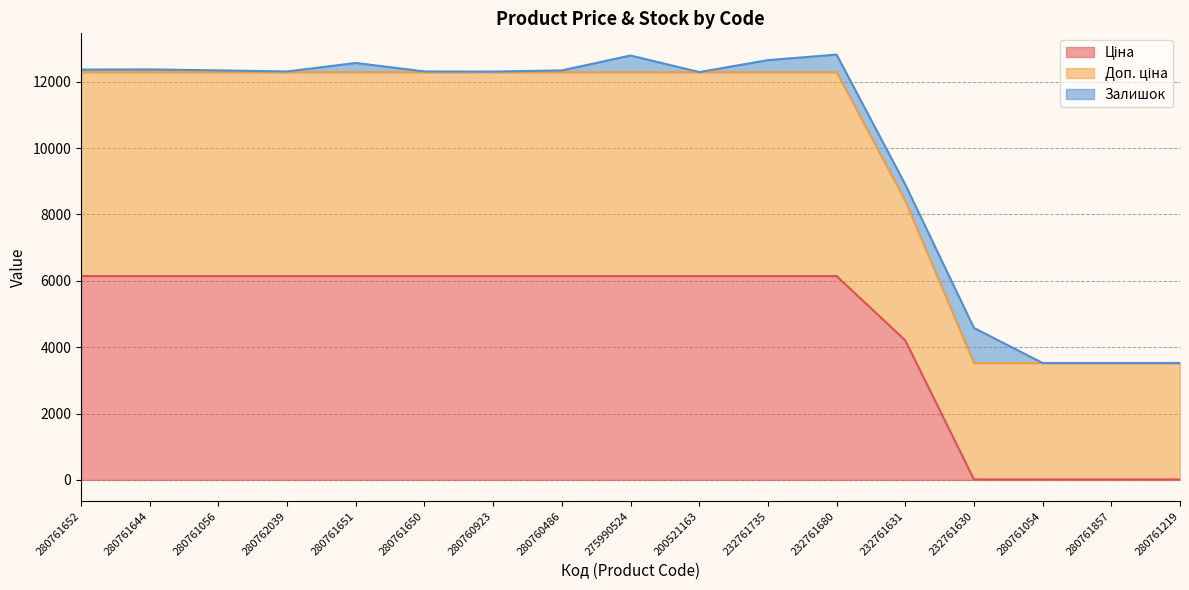

The value of Ціна at 280761219 is 20.7. True or false?

False